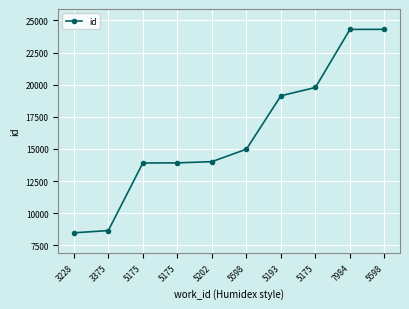

Which has a higher value, 5175 or 5193?

5193